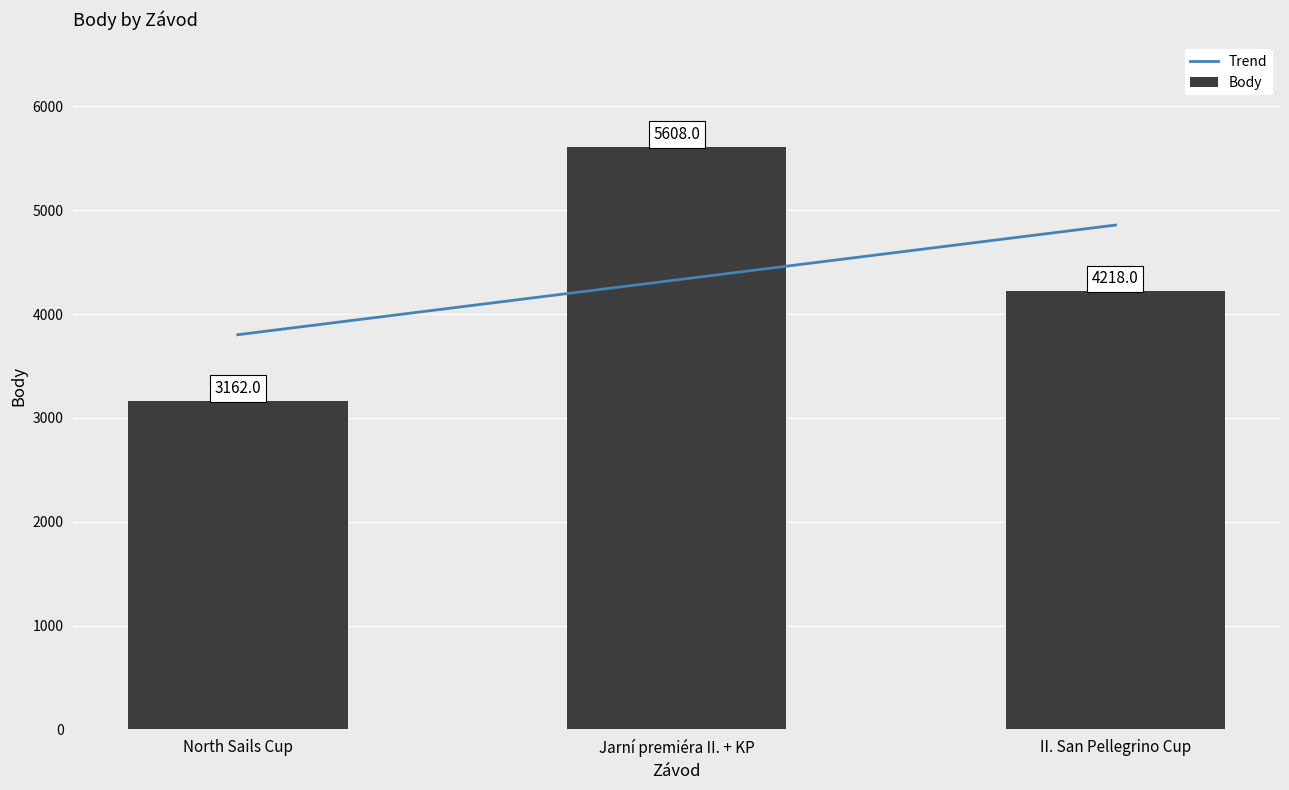

True or false: Trend has a value of 2135.7 at North Sails Cup.

False